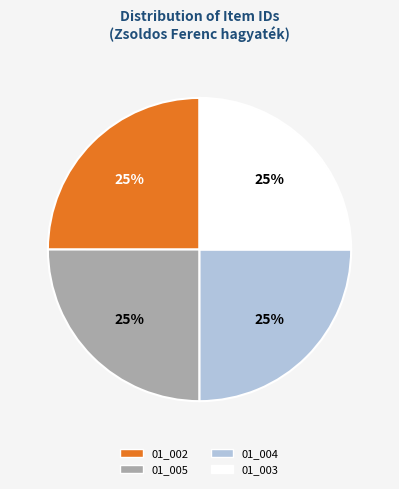

Does 01_003 represent more than half of the total?

No